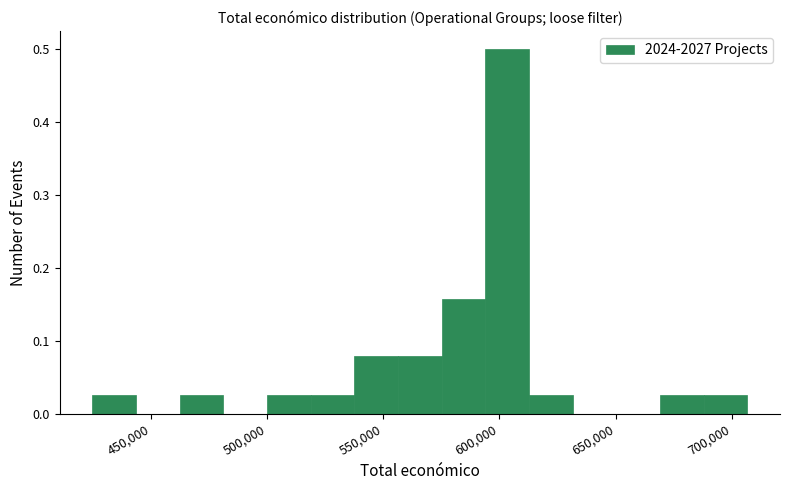

Read against the x-axis, roughly where is the centre of the tallest bar?

605000